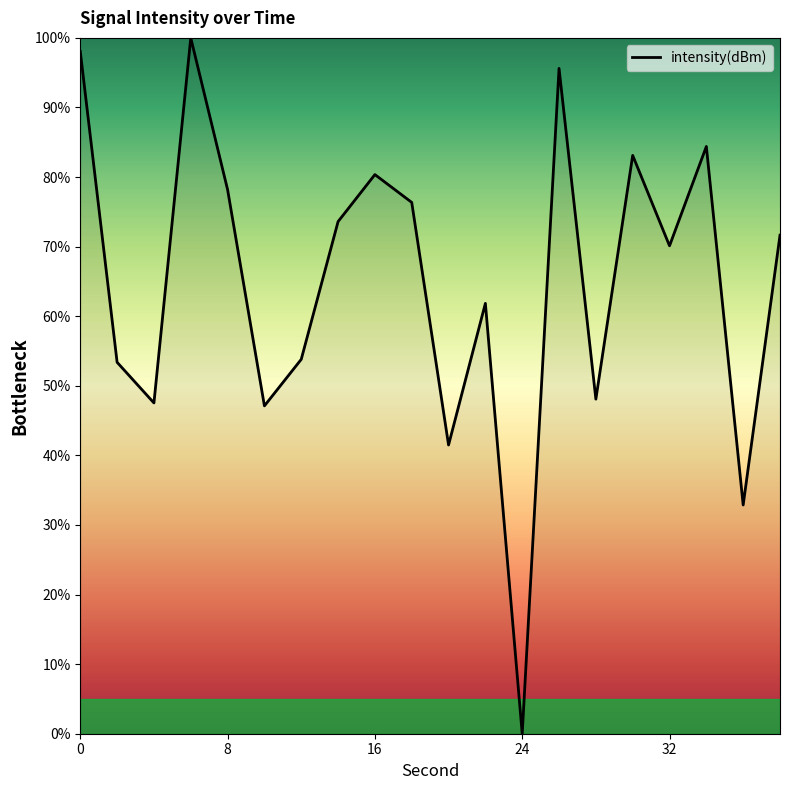

What is the difference between the maximum and minimum values?

100.0